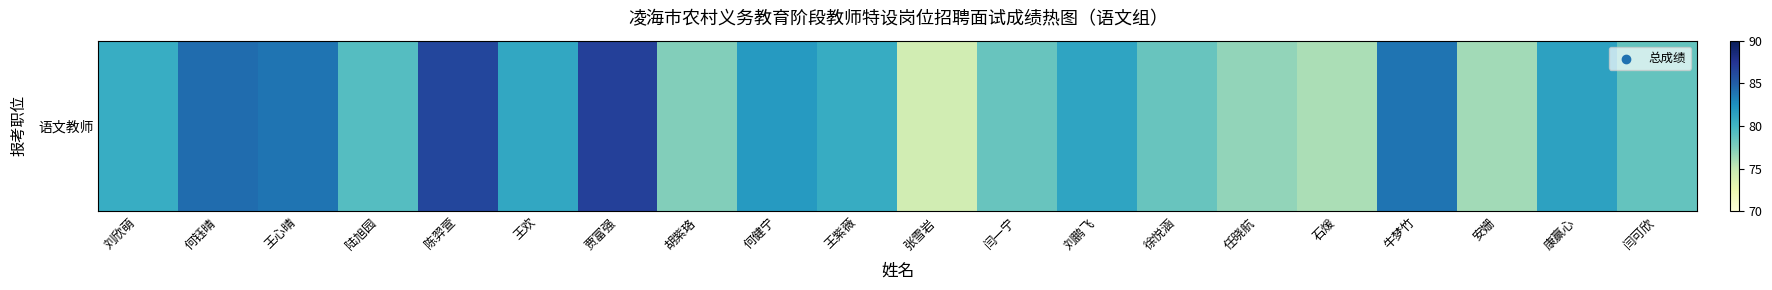

Is it true that the value at 安姗 is 76.3?

True